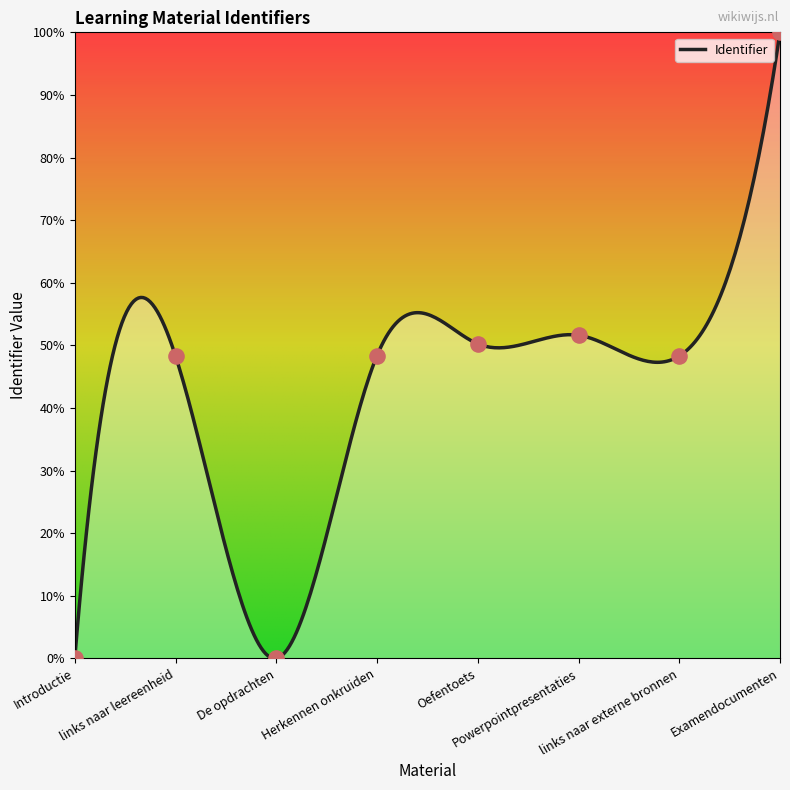

What is the ratio of the value at links naar externe bronnen to the value at Oefentoets?

1.0